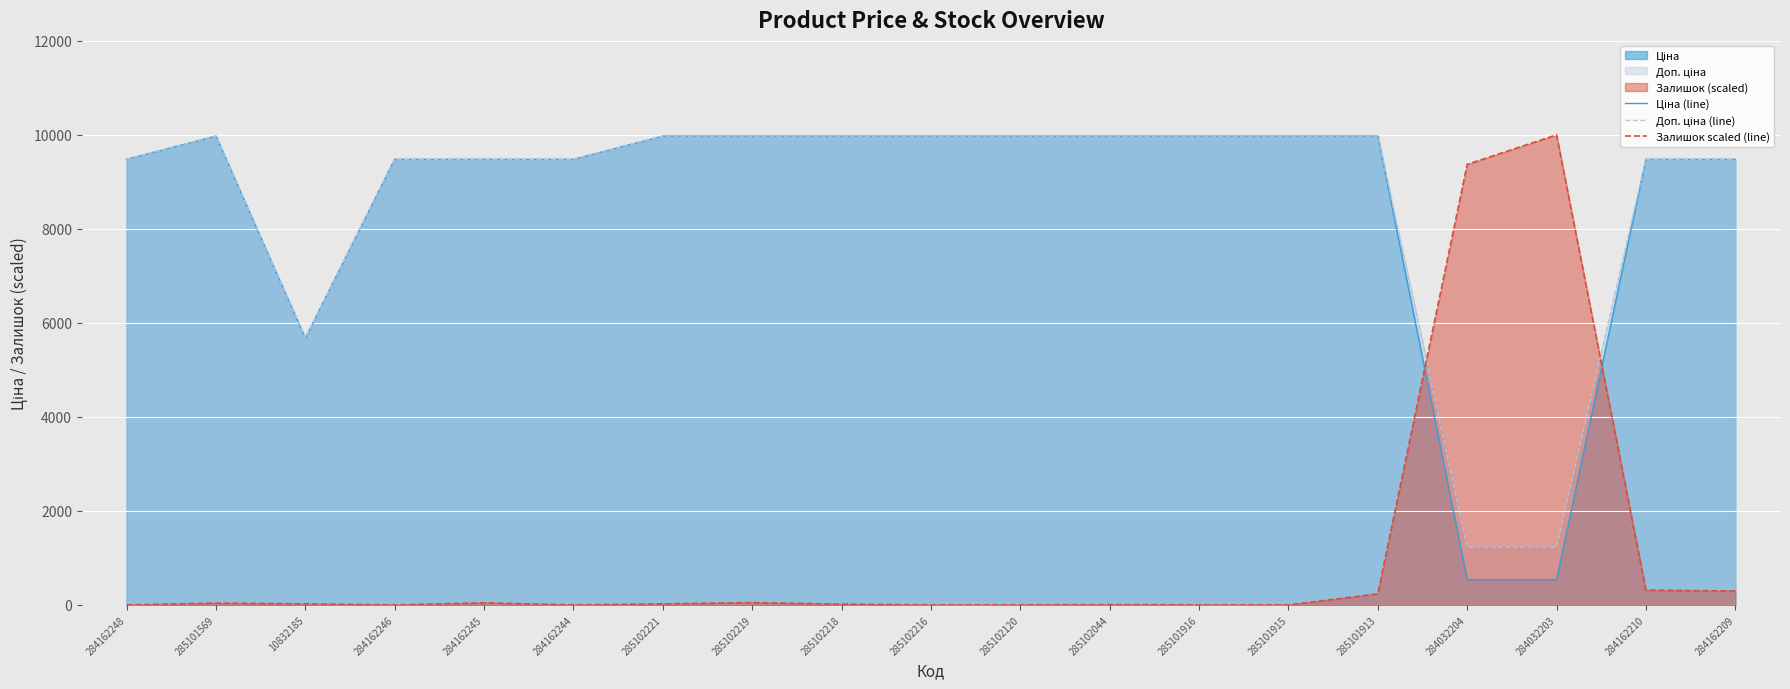

At which label is Залишок scaled (line) closest to 5000?

284032204